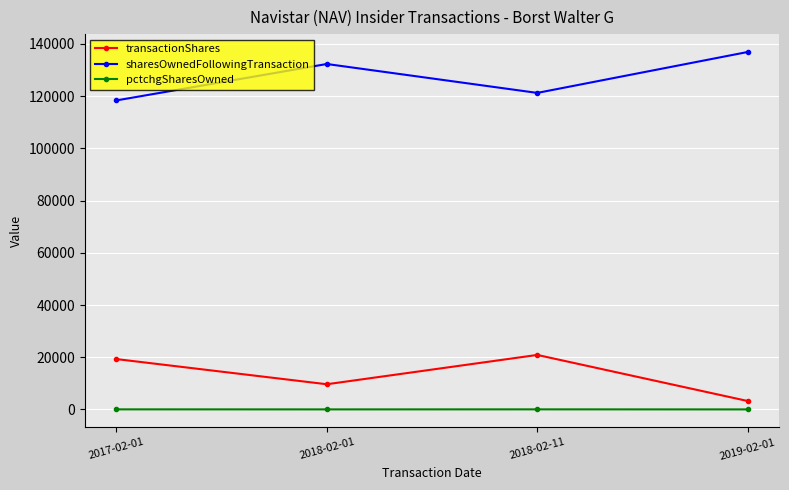

The value of transactionShares at 2018-02-01 is 9642. True or false?

True